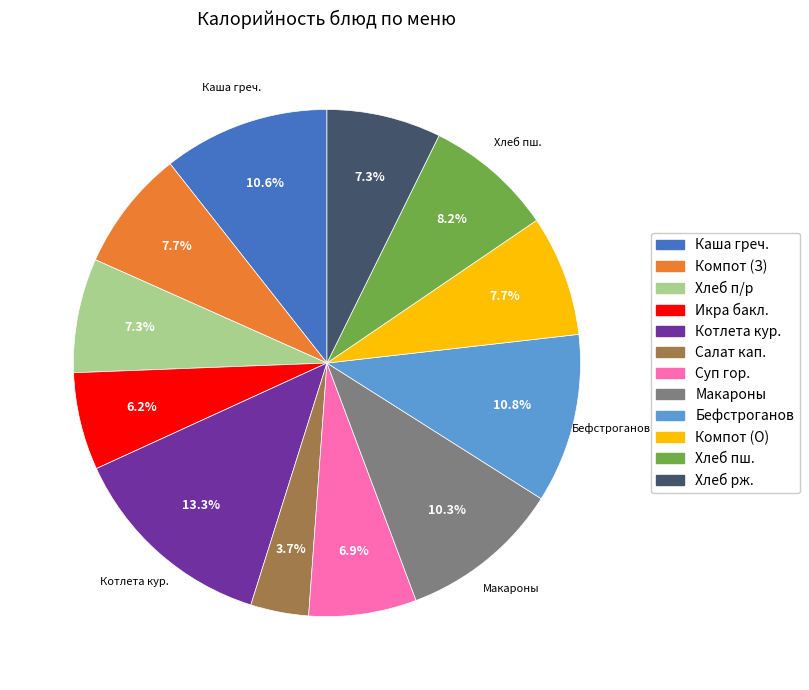

Is there any slice that represents more than half of the pie?

No